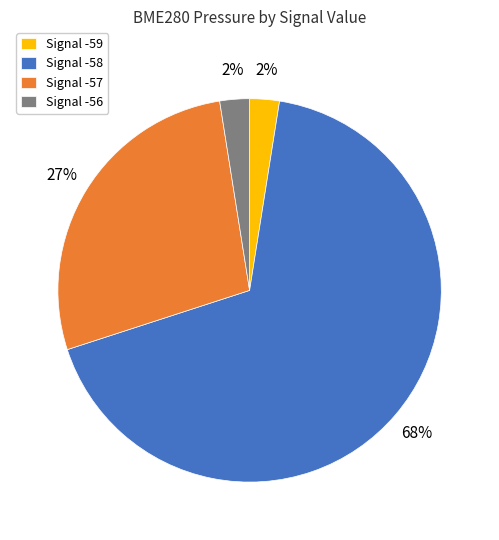

Does any single category account for the majority?

Yes